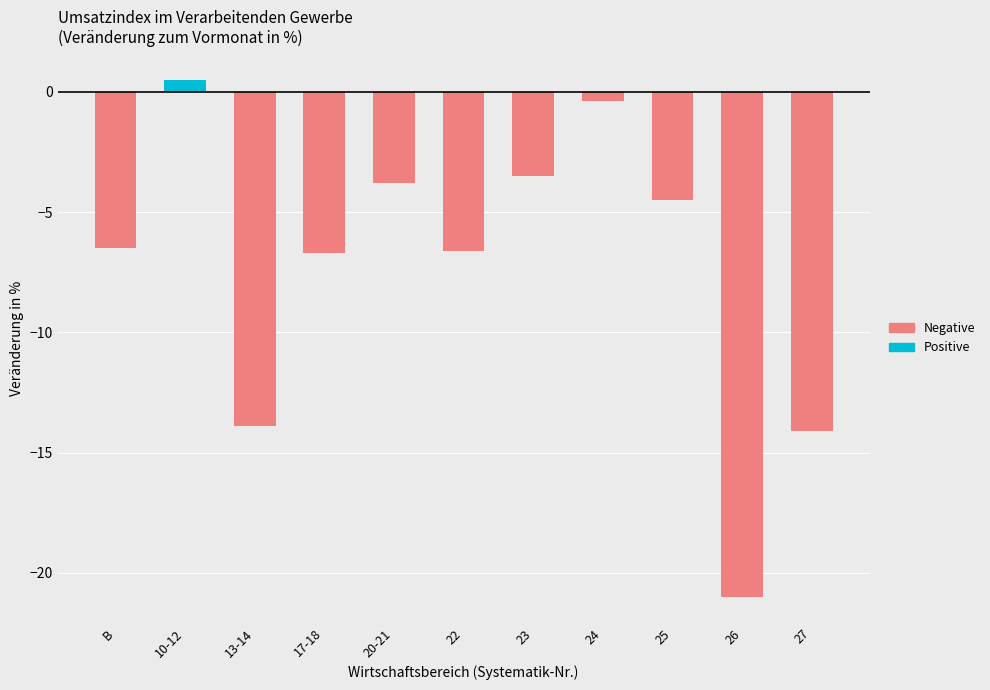

At which category is the sum across all series the highest?

10-12